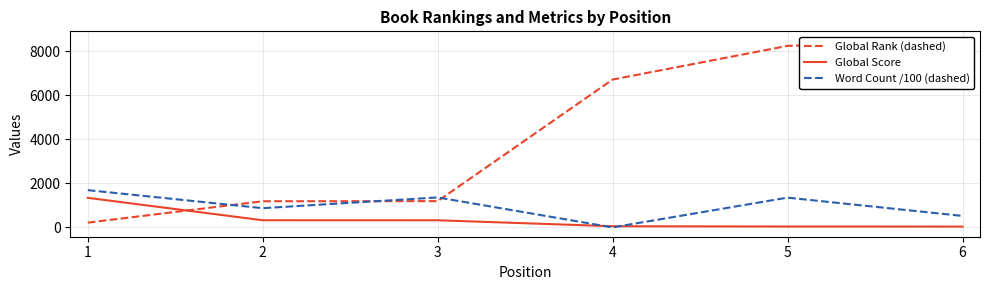

Which has a higher value, 2 or 6?

6